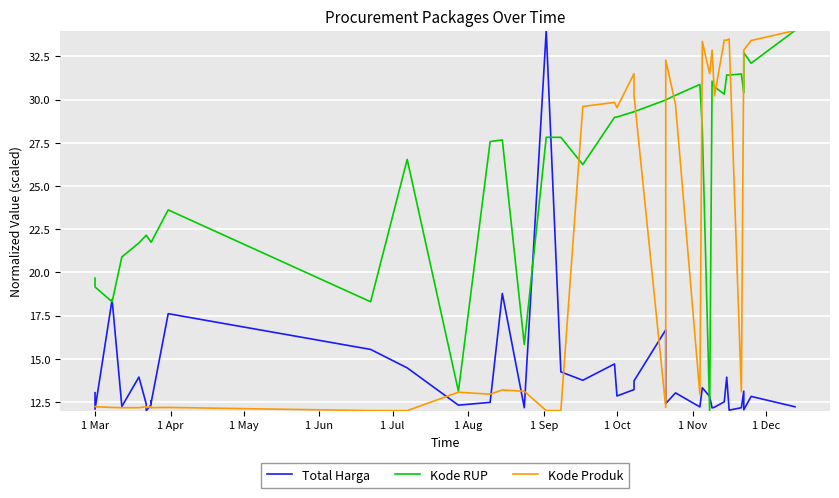

How many values in the Kode RUP series are below 27?

17